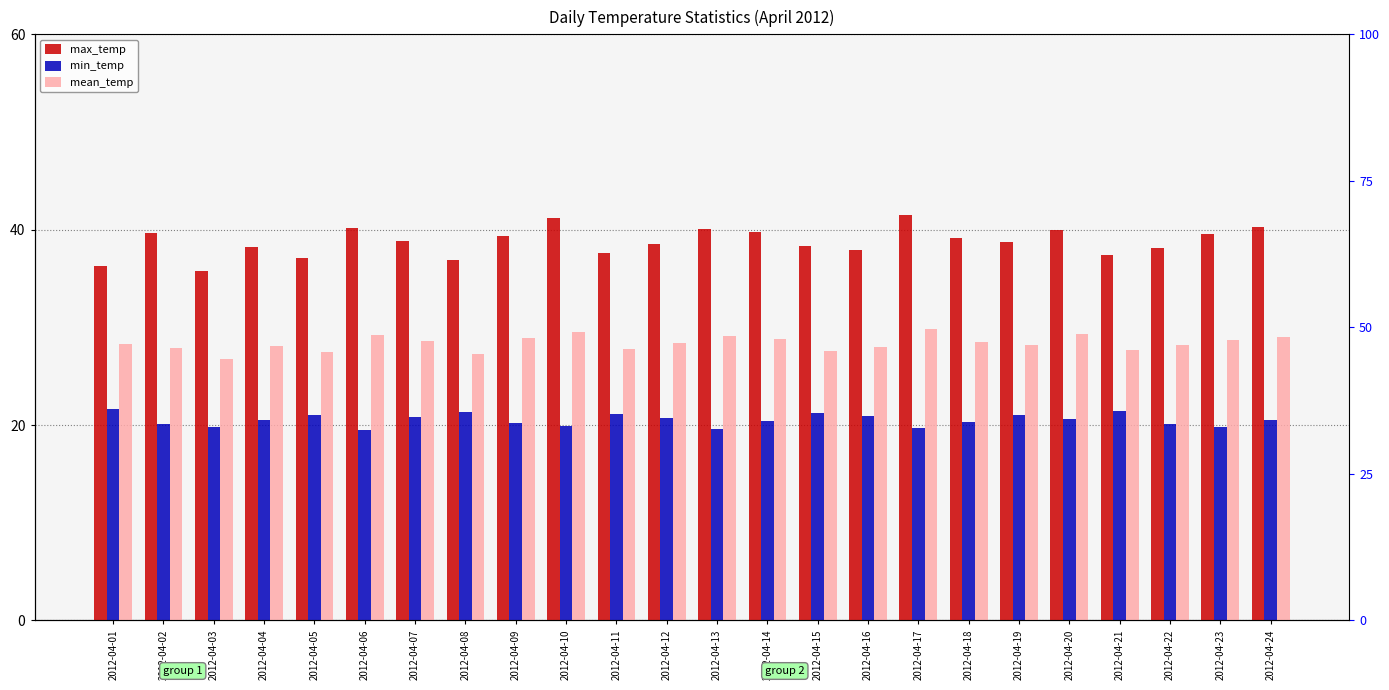

Reading right to left, transcribe all the data shown in this chart.

max_temp: 2012-04-24=40.3	2012-04-23=39.6	2012-04-22=38.1	2012-04-21=37.4	2012-04-20=40.0	2012-04-19=38.7	2012-04-18=39.2	2012-04-17=41.5	2012-04-16=37.9	2012-04-15=38.3	2012-04-14=39.8	2012-04-13=40.1	2012-04-12=38.5	2012-04-11=37.6	2012-04-10=41.2	2012-04-09=39.4	2012-04-08=36.9	2012-04-07=38.8	2012-04-06=40.2	2012-04-05=37.1	2012-04-04=38.2	2012-04-03=35.8	2012-04-02=39.7	2012-04-01=36.3
min_temp: 2012-04-24=20.5	2012-04-23=19.8	2012-04-22=20.1	2012-04-21=21.4	2012-04-20=20.6	2012-04-19=21.0	2012-04-18=20.3	2012-04-17=19.7	2012-04-16=20.9	2012-04-15=21.2	2012-04-14=20.4	2012-04-13=19.6	2012-04-12=20.7	2012-04-11=21.1	2012-04-10=19.9	2012-04-09=20.2	2012-04-08=21.3	2012-04-07=20.8	2012-04-06=19.5	2012-04-05=21.0	2012-04-04=20.5	2012-04-03=19.8	2012-04-02=20.1	2012-04-01=21.6
mean_temp: 2012-04-24=29.0	2012-04-23=28.7	2012-04-22=28.2	2012-04-21=27.7	2012-04-20=29.3	2012-04-19=28.2	2012-04-18=28.5	2012-04-17=29.8	2012-04-16=28.0	2012-04-15=27.6	2012-04-14=28.8	2012-04-13=29.1	2012-04-12=28.4	2012-04-11=27.8	2012-04-10=29.5	2012-04-09=28.9	2012-04-08=27.3	2012-04-07=28.6	2012-04-06=29.2	2012-04-05=27.5	2012-04-04=28.1	2012-04-03=26.8	2012-04-02=27.9	2012-04-01=28.3